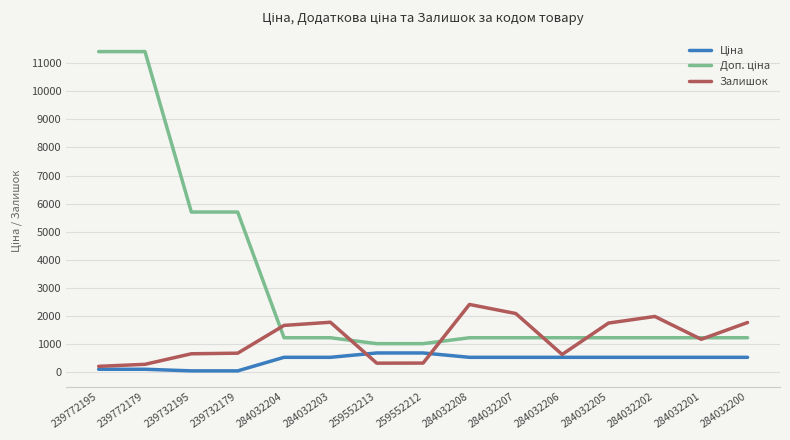

True or false: Залишок has a value of 1077.0 at 239732179.

False